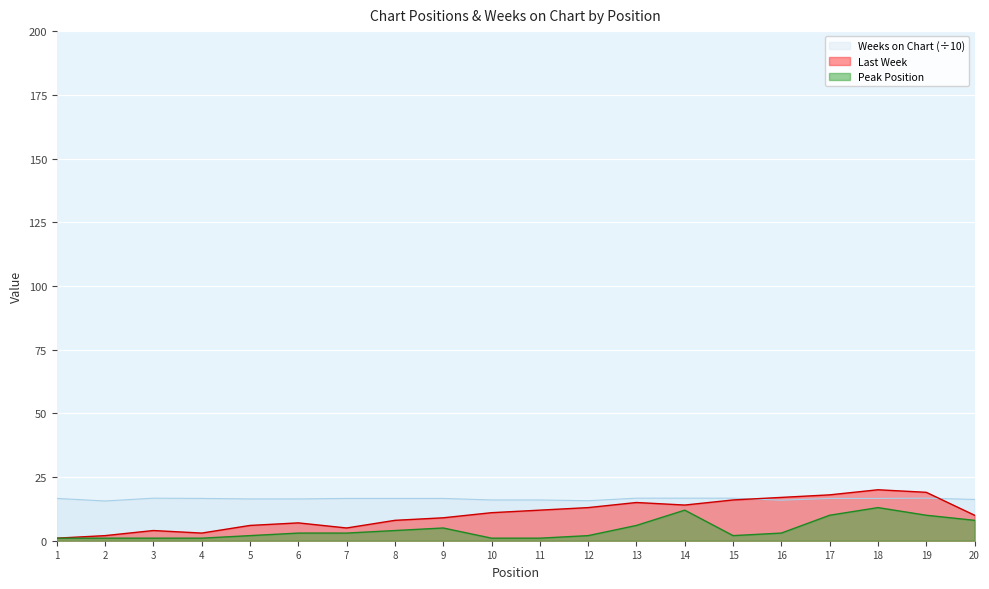

At which category does the chart reach its minimum across all series?

1